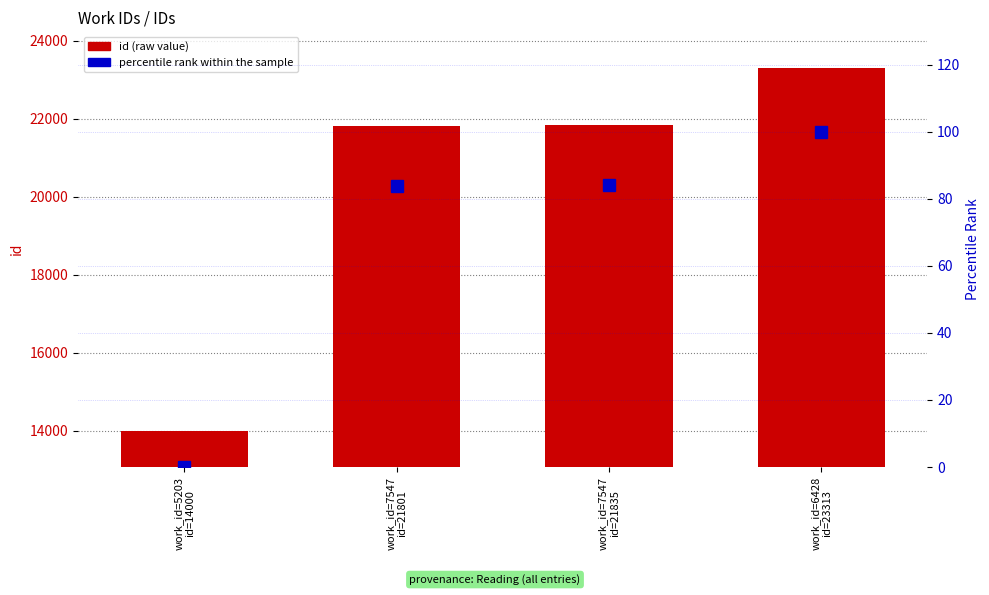

Reading left to right, transcribe all the data shown in this chart.

id (raw value): 14000.0	21801.0	21835.0	23313.0
percentile rank within the sample: 0.0	83.8	84.1	100.0